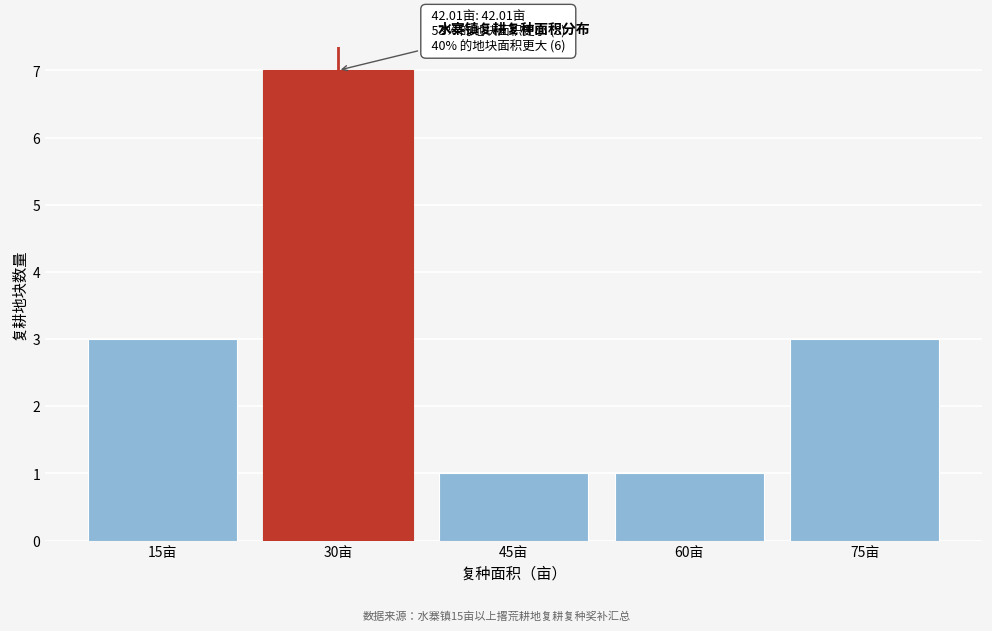

Reading left to right, list all the values displayed in this chart.

3	7	1	1	3